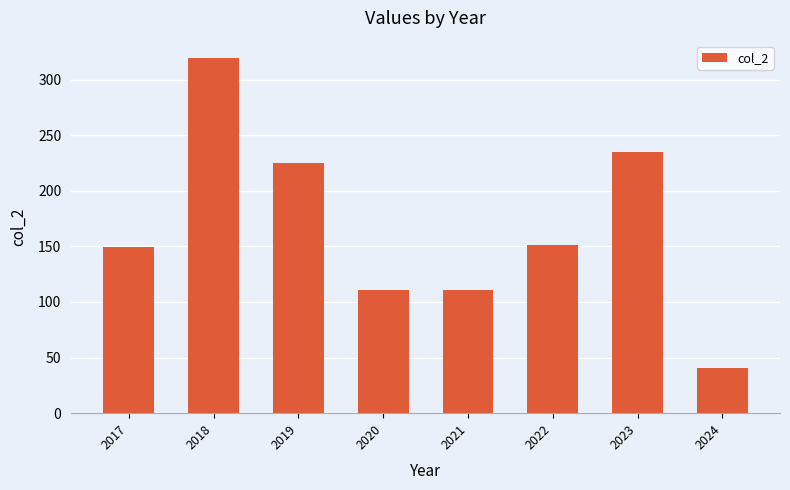

What is the change in value from 2018 to 2024?

-278